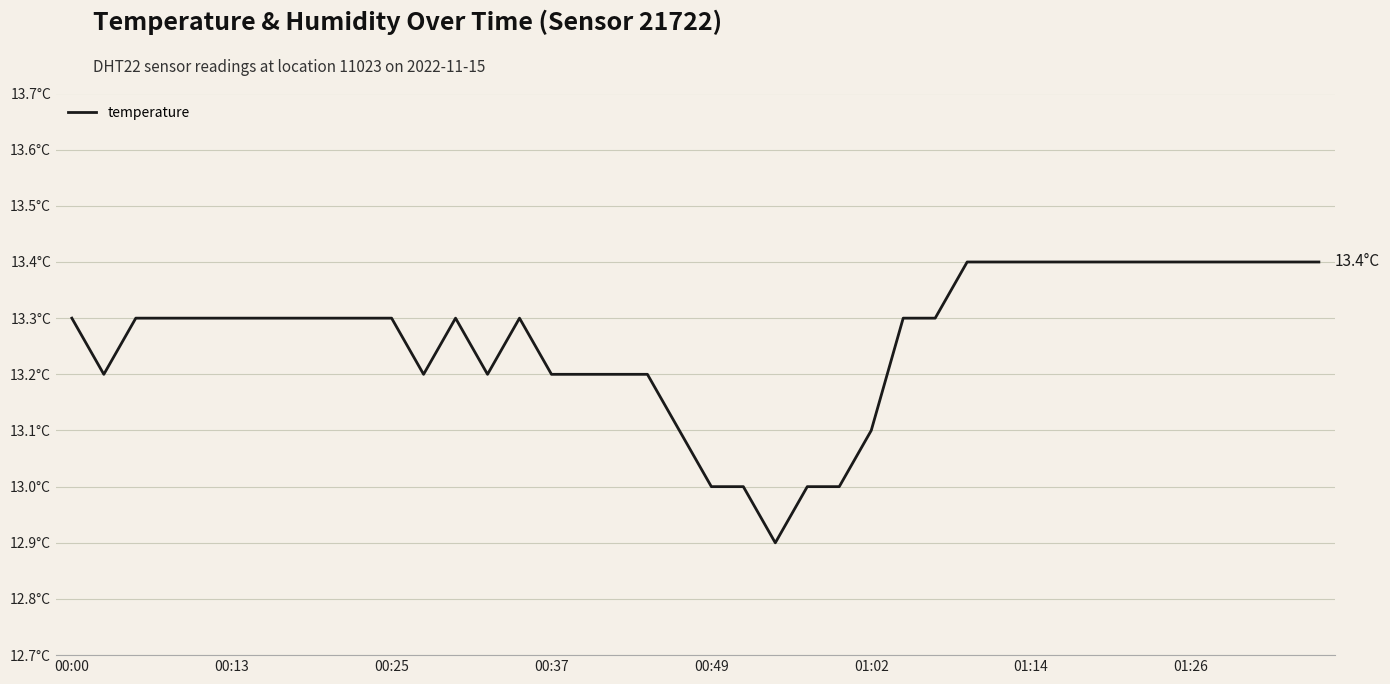

Does the chart have visible grid lines?

Yes